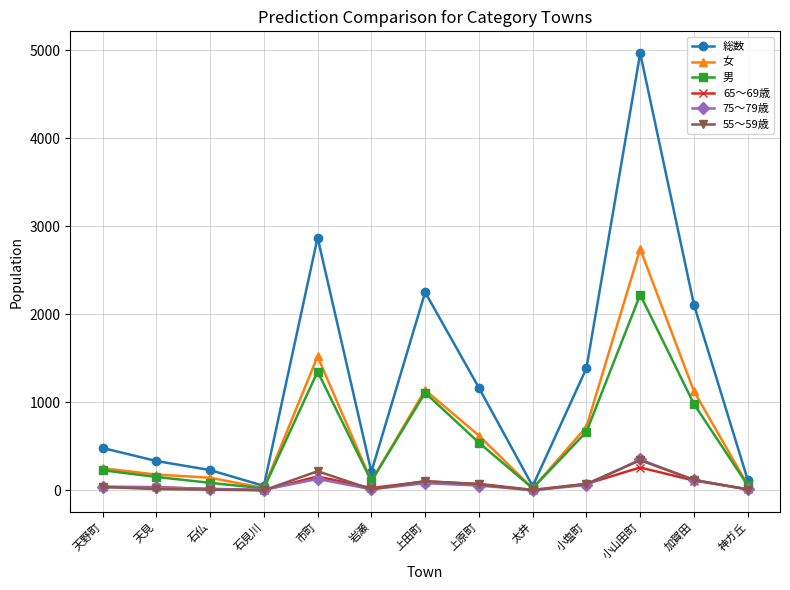

Which label corresponds to the largest value in the chart?

小山田町